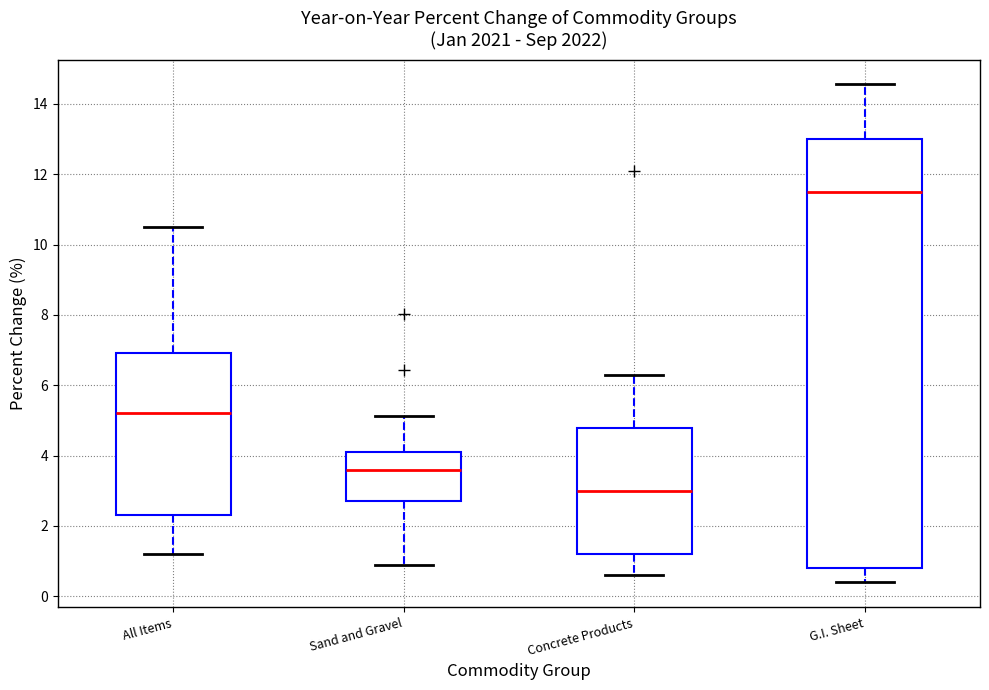

Reading left to right, transcribe this box plot: for each box, give where its median line is, the range the box spans, and where its two whiskers end, as read against the y-axis. The values are not printed on the chart, so give them approximately, as read against the axis.

All Items: median 5.2, box 2.4 to 7.0, whiskers 1.2 to 10.4
Sand and Gravel: median 3.6, box 2.8 to 4.2, whiskers 1.0 to 5.2
Concrete Products: median 3.0, box 1.2 to 4.8, whiskers 0.6 to 6.4
G.I. Sheet: median 11.6, box 0.8 to 13.0, whiskers 0.4 to 14.6